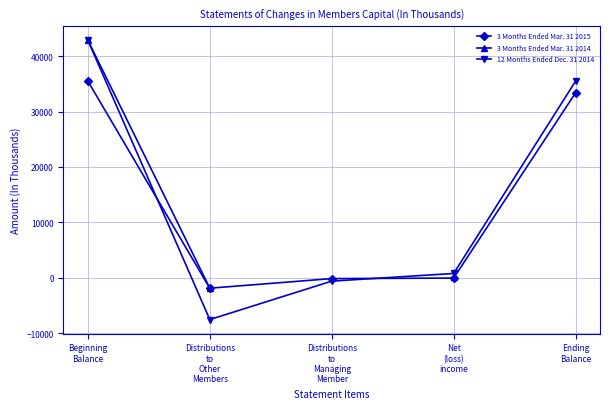

Is the value of 12 Months Ended Dec. 31 2014 at Beginning
Balance greater than the value of 3 Months Ended Mar. 31 2015 at Beginning
Balance?

Yes